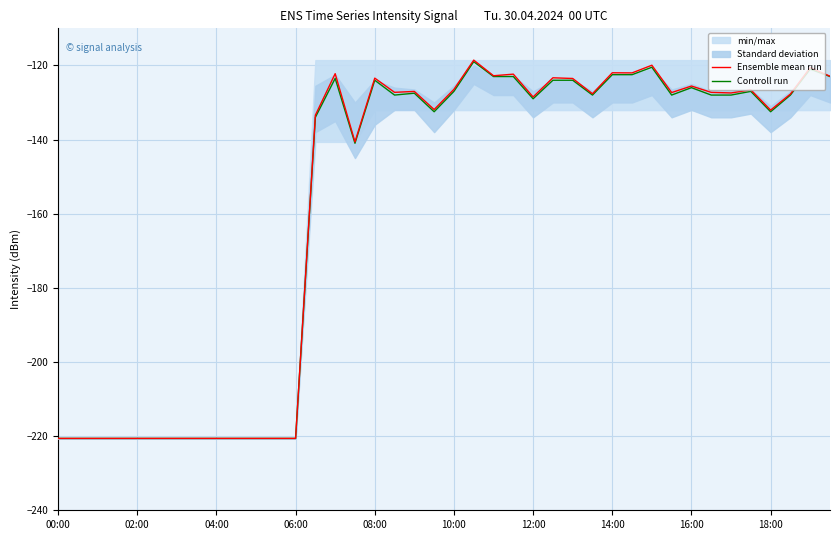

True or false: Ensemble mean run and Controll run cross at least once.

False